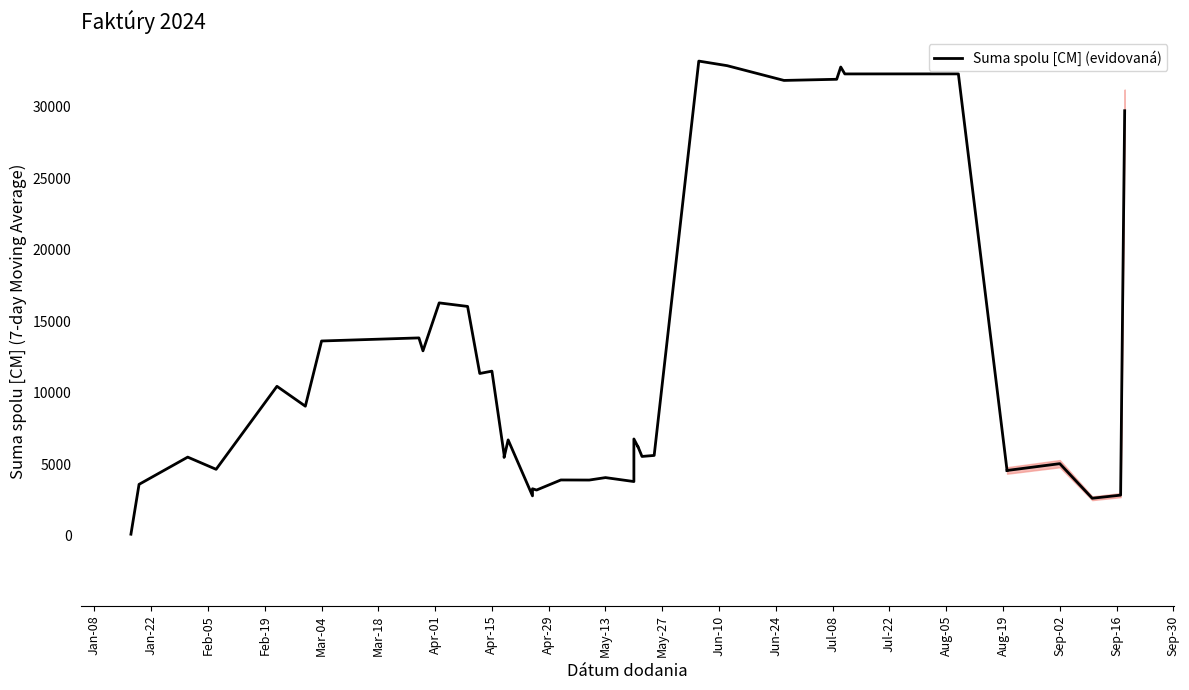

Is it true that the value at Feb-19 is 8182.0?

False